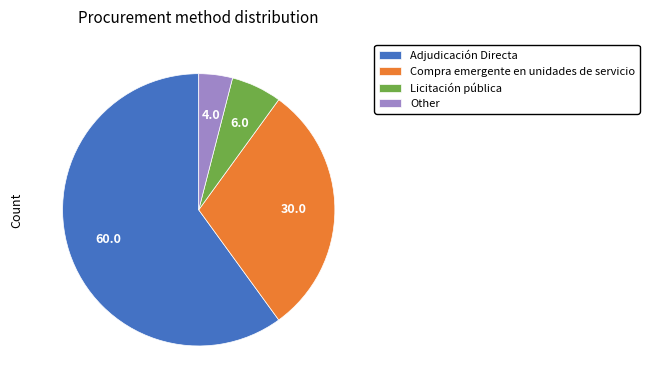

Which slice represents more than half of the pie?

Adjudicación Directa